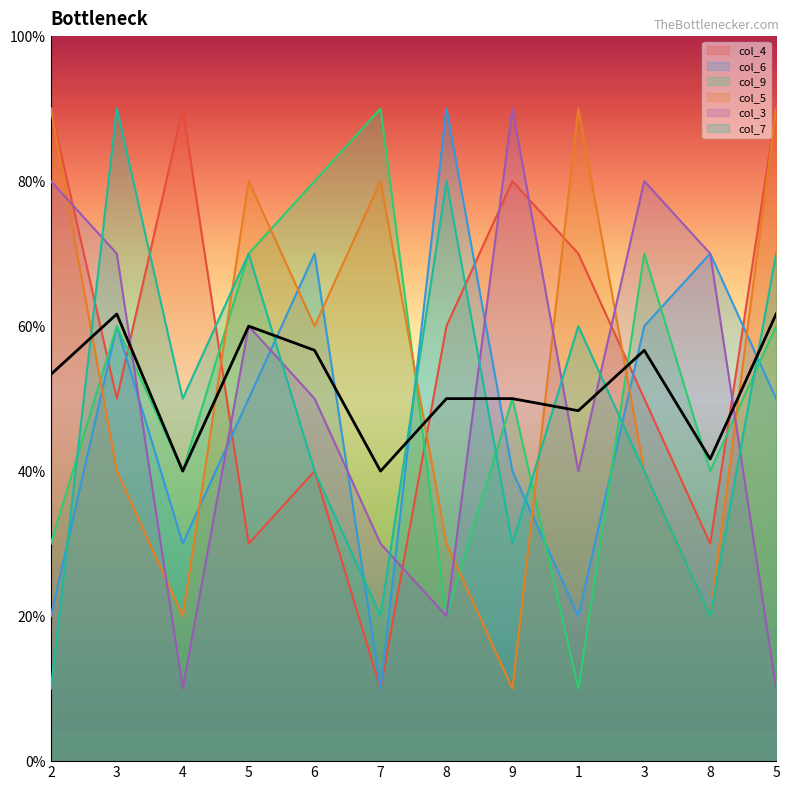

Between 2 and 1, which series saw the biggest shift?

col_7